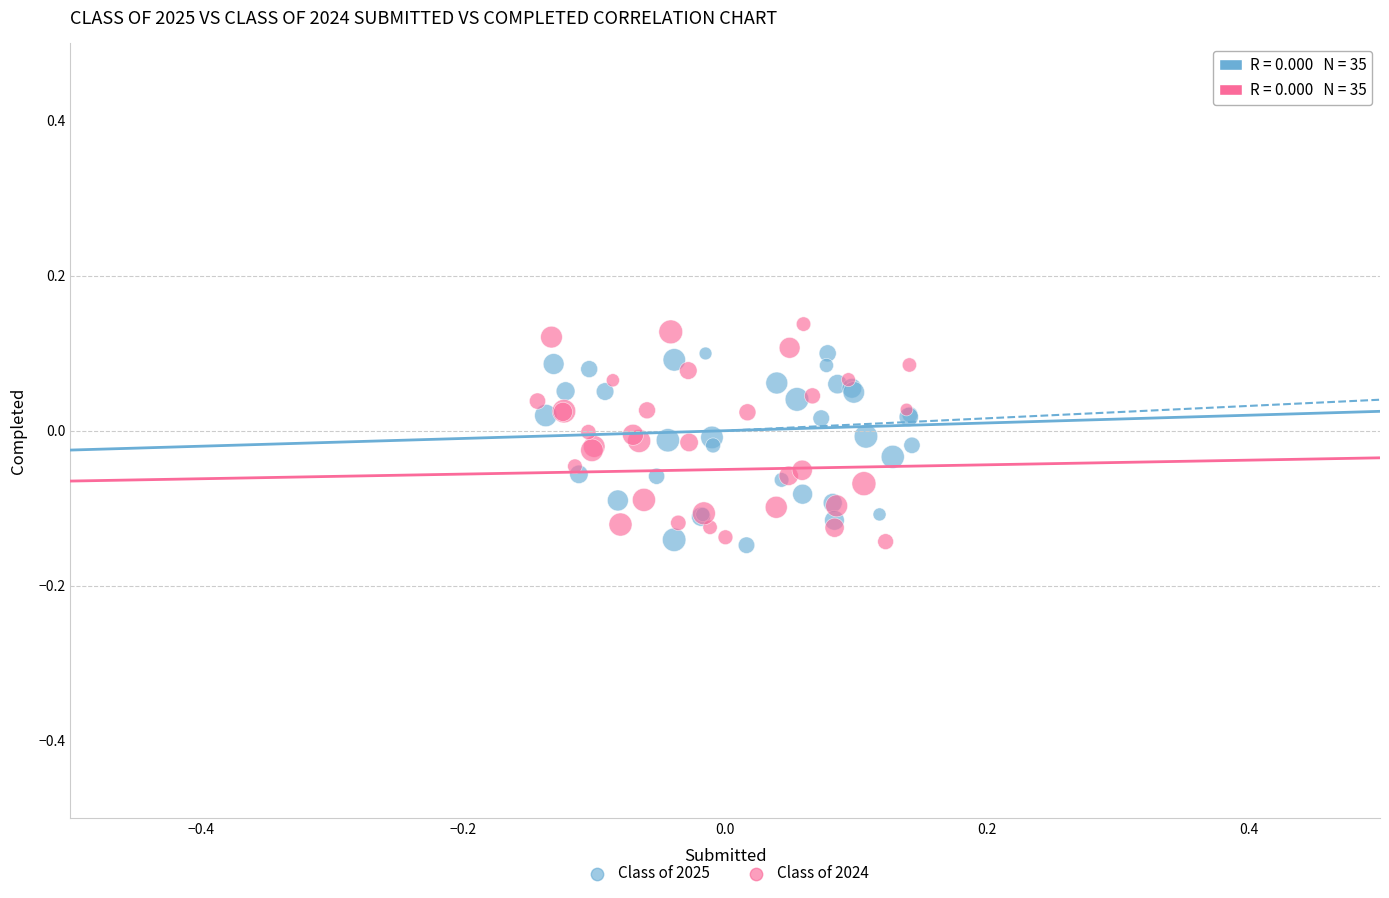

Which series has the largest Y range (max minus min)?

Class of 2024